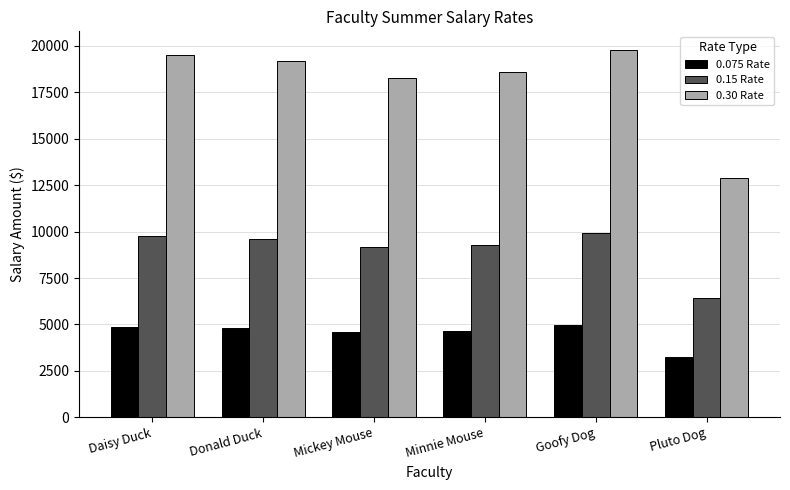

What is the average value of the 0.30 Rate series?

18050